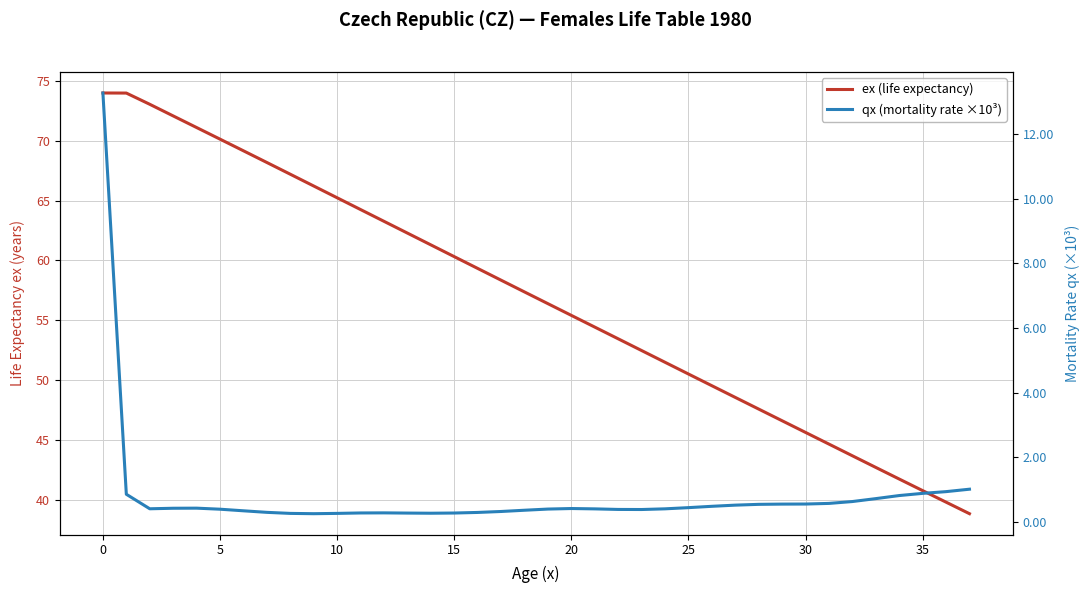

Count the number of categories in the chart.

38